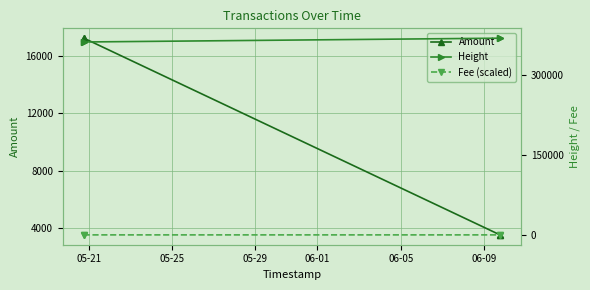

What is the minimum value for Amount?

3498.0